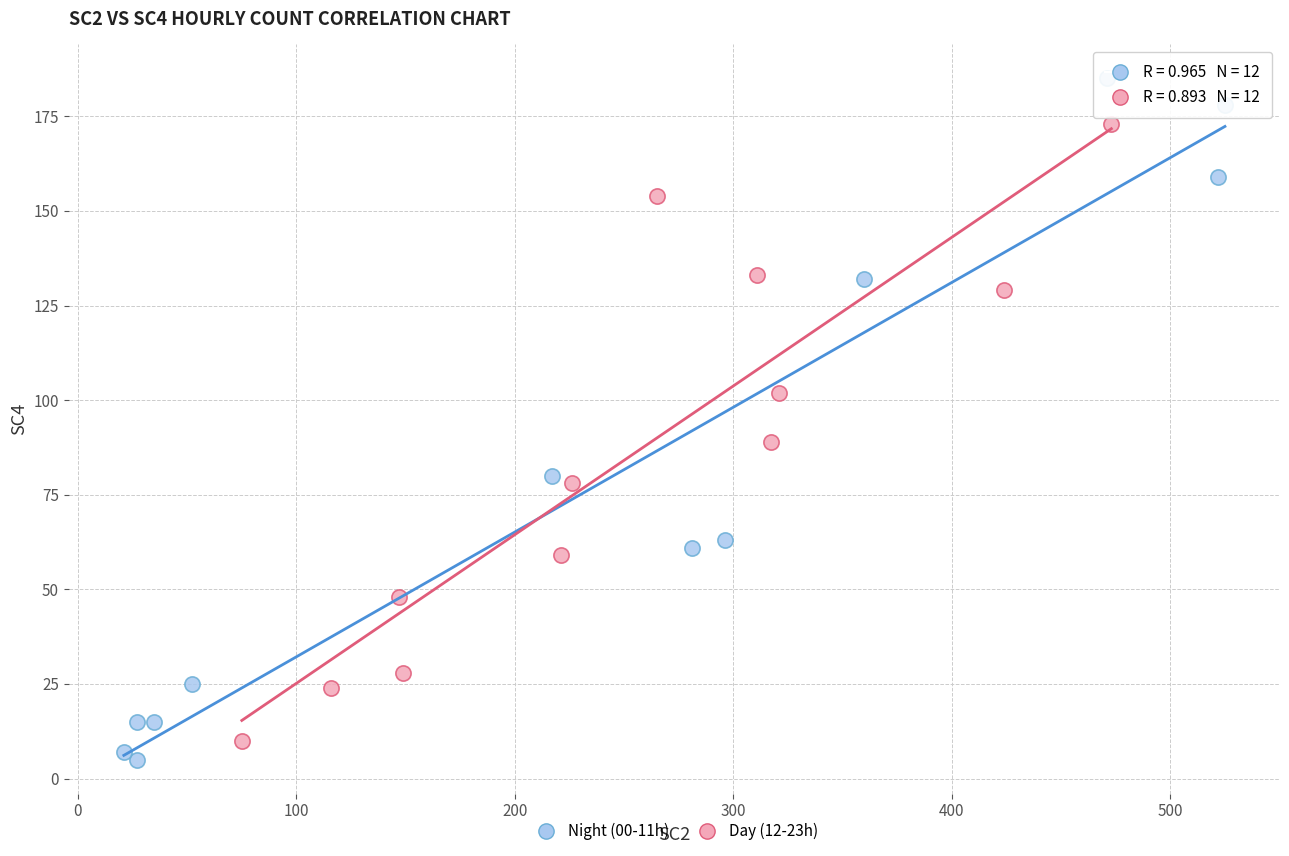

Which series reaches the maximum Y coordinate?

Night (00-11h)